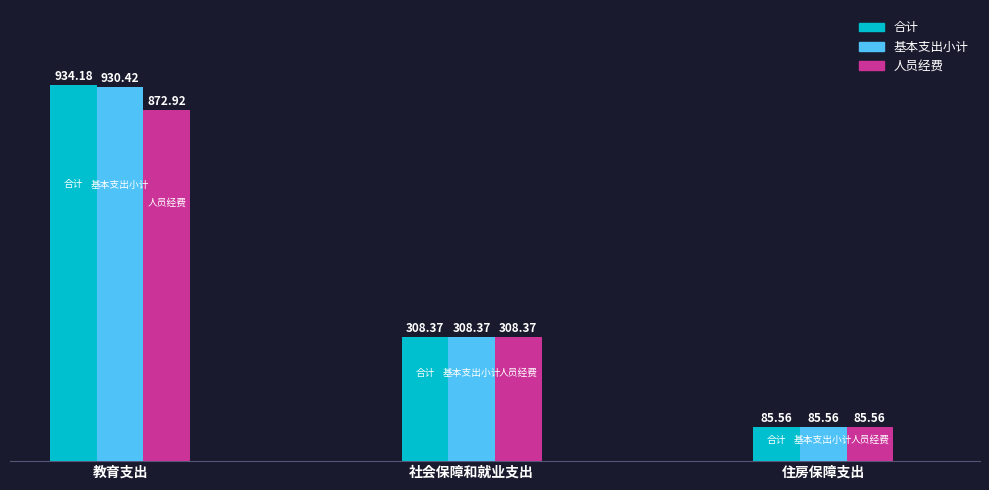

Is it true that 人员经费 equals 1540.5 at 教育支出?

False